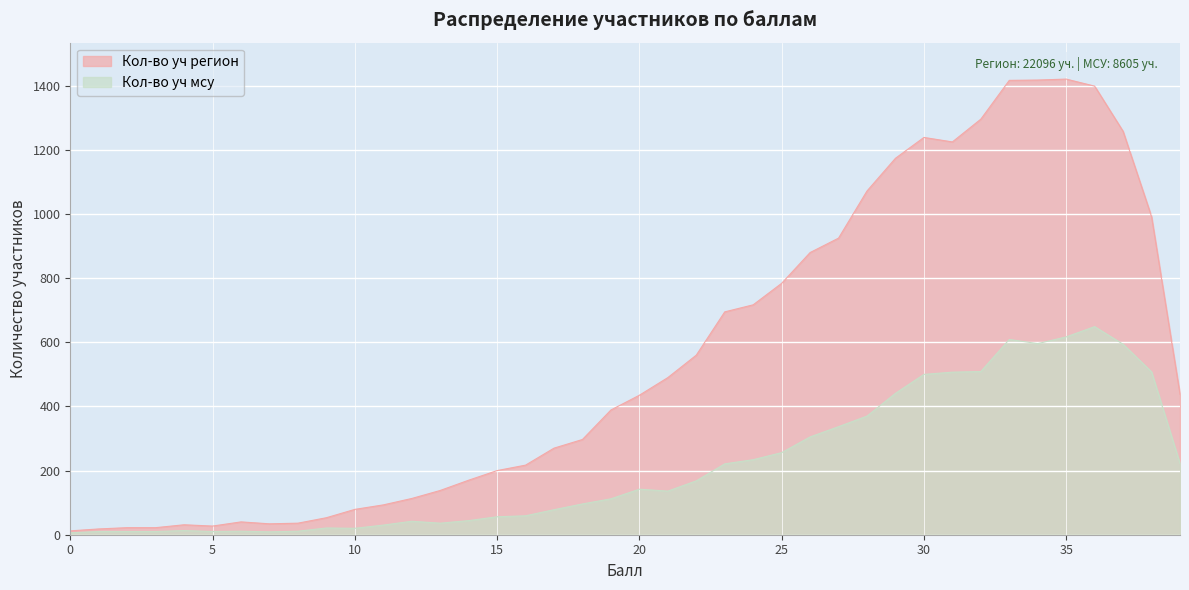

Reading right to left, extract all data points from this chart.

Кол-во уч регион: 39=438	38=992	37=1258	36=1399	35=1421	34=1418	33=1417	32=1296	31=1225	30=1239	29=1174	28=1072	27=925	26=880	25=784	24=717	23=695	22=560	21=490	20=435	19=389	18=297	17=270	16=217	15=200	14=170	13=138	12=113	11=93	10=79	9=53	8=36	7=34	6=40	5=27	4=31	3=22	2=22	1=18	0=12
Кол-во уч мсу: 39=222	38=508	37=594	36=649	35=617	34=596	33=609	32=509	31=507	30=500	29=441	28=370	27=337	26=305	25=256	24=234	23=221	22=168	21=136	20=142	19=112	18=96	17=78	16=59	15=56	14=44	13=36	12=42	11=30	10=20	9=21	8=11	7=9	6=11	5=10	4=13	3=10	2=10	1=10	0=6